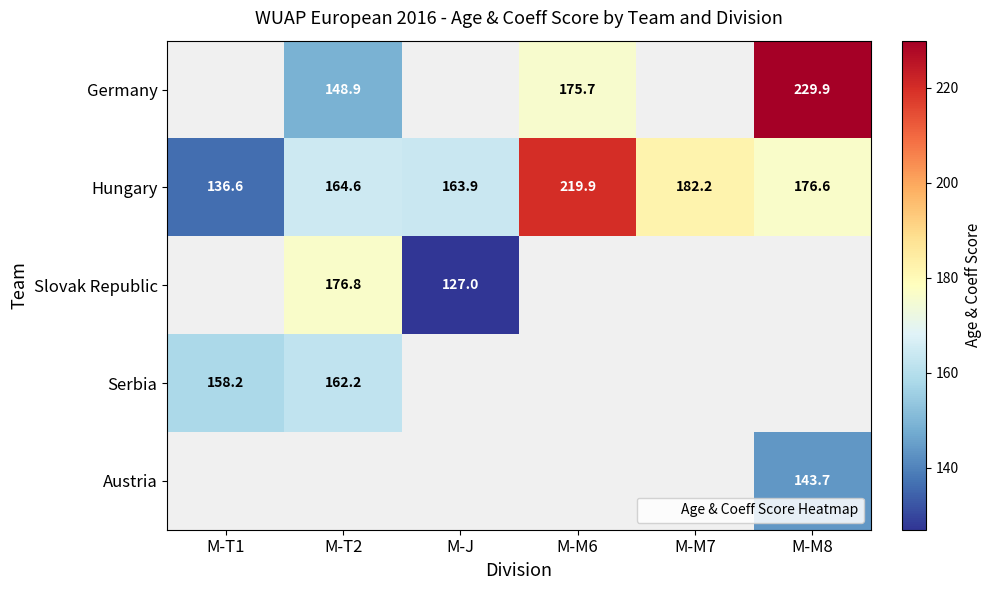

Which label corresponds to the largest value in the chart?

M-M8